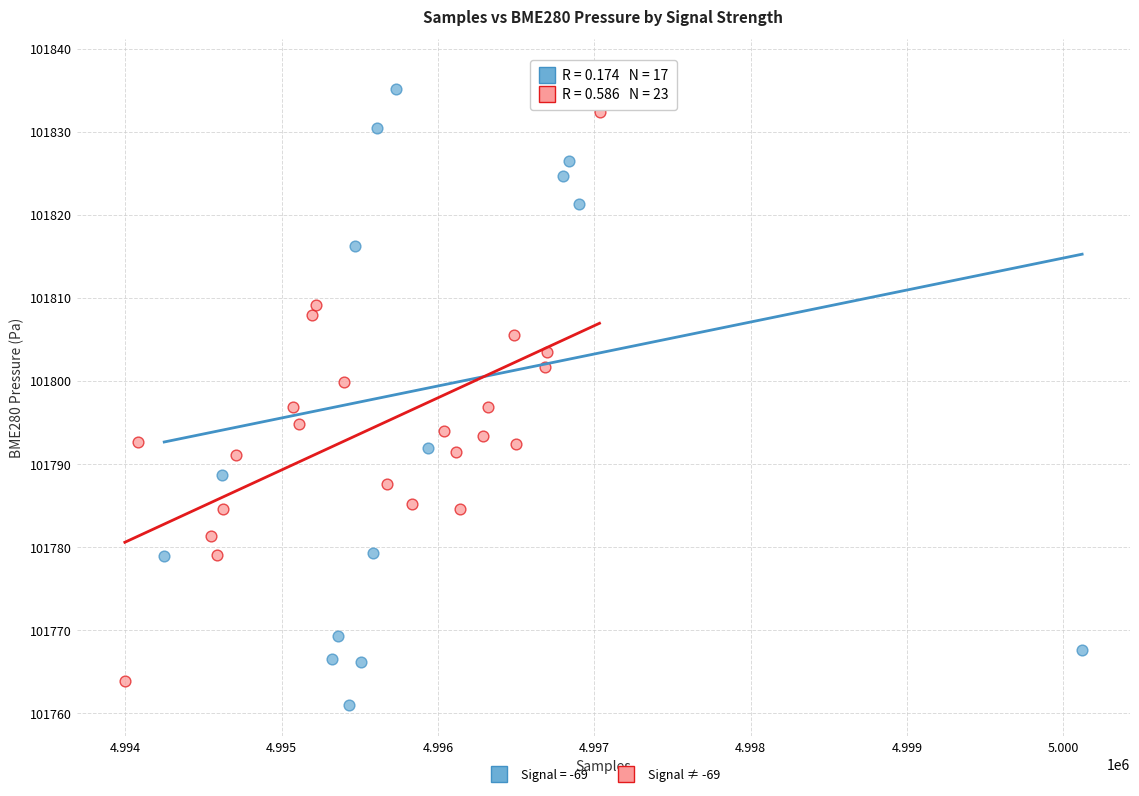

Which series reaches the maximum Y coordinate?

Signal = -69